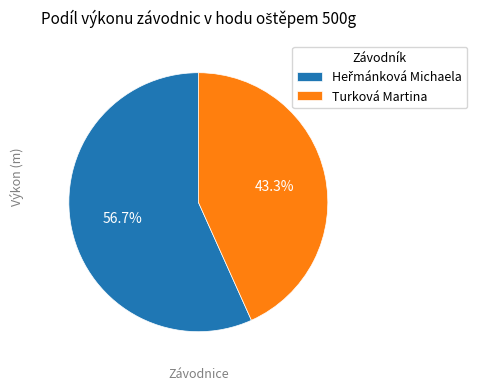

Which slice is the smallest?

Turková Martina